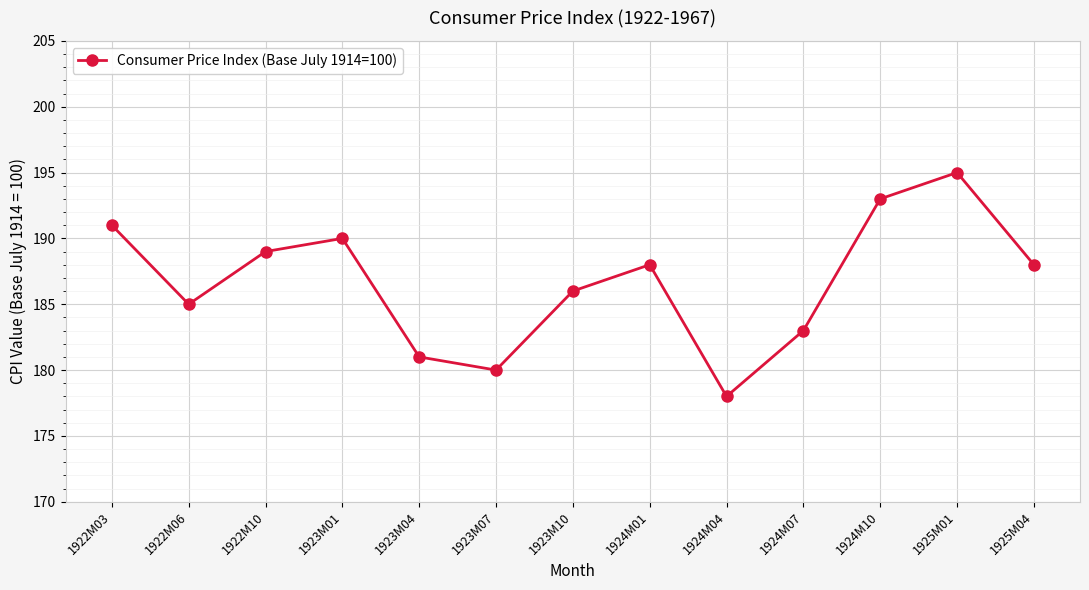

What position from the left is 1922M06?

2